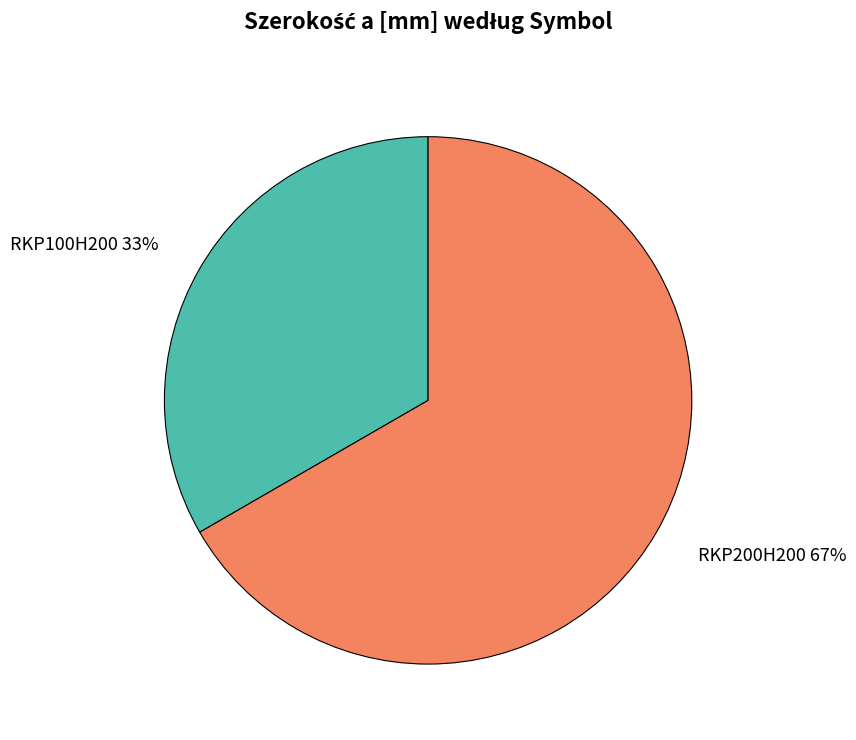

Which slice represents more than half of the pie?

RKP200H200